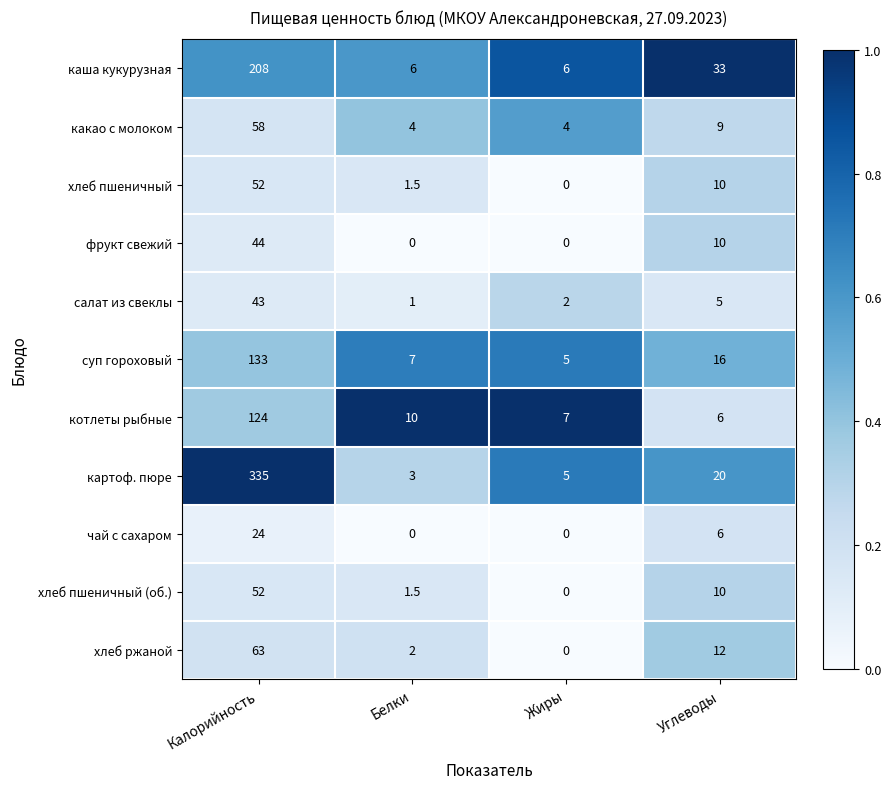

At how many categories does at least one series exceed 0?

4